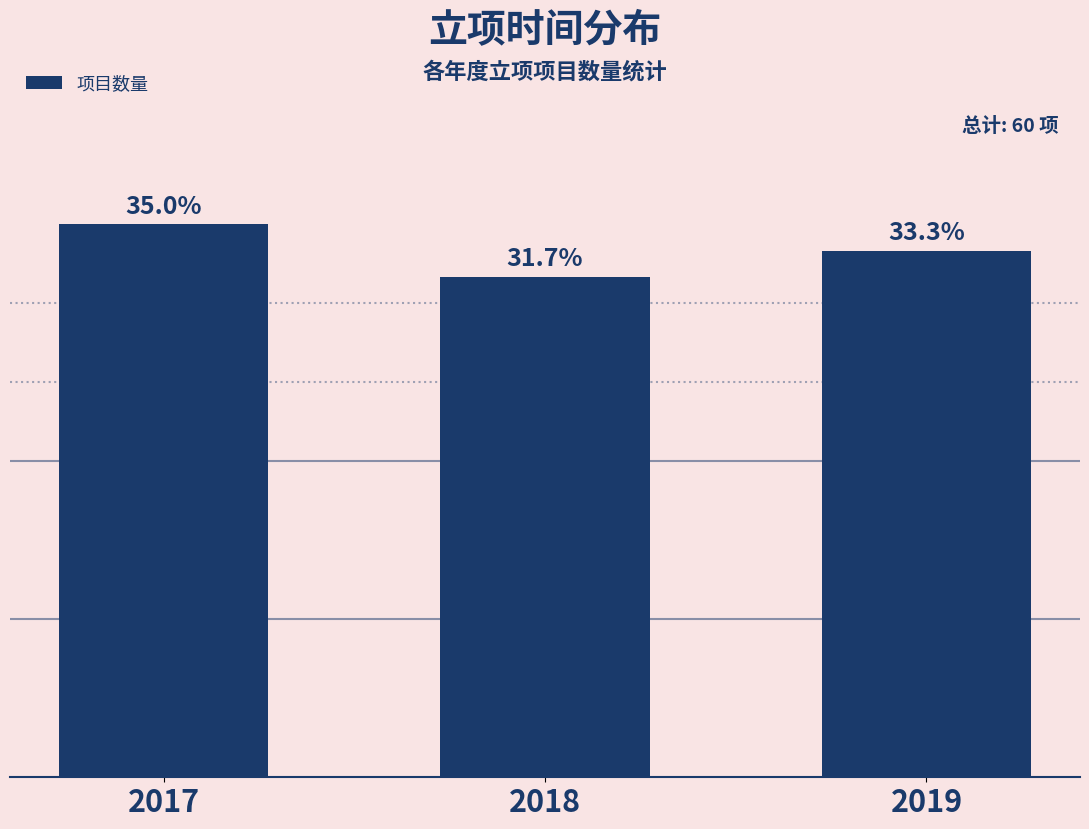

Reading left to right, transcribe all the data shown in this chart.

2017=35.0	2018=31.7	2019=33.3